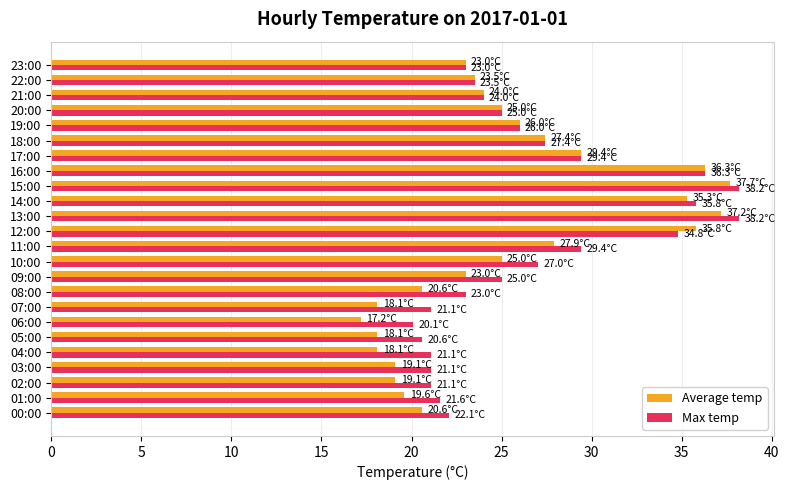

What is the minimum value for Max temp?

20.1